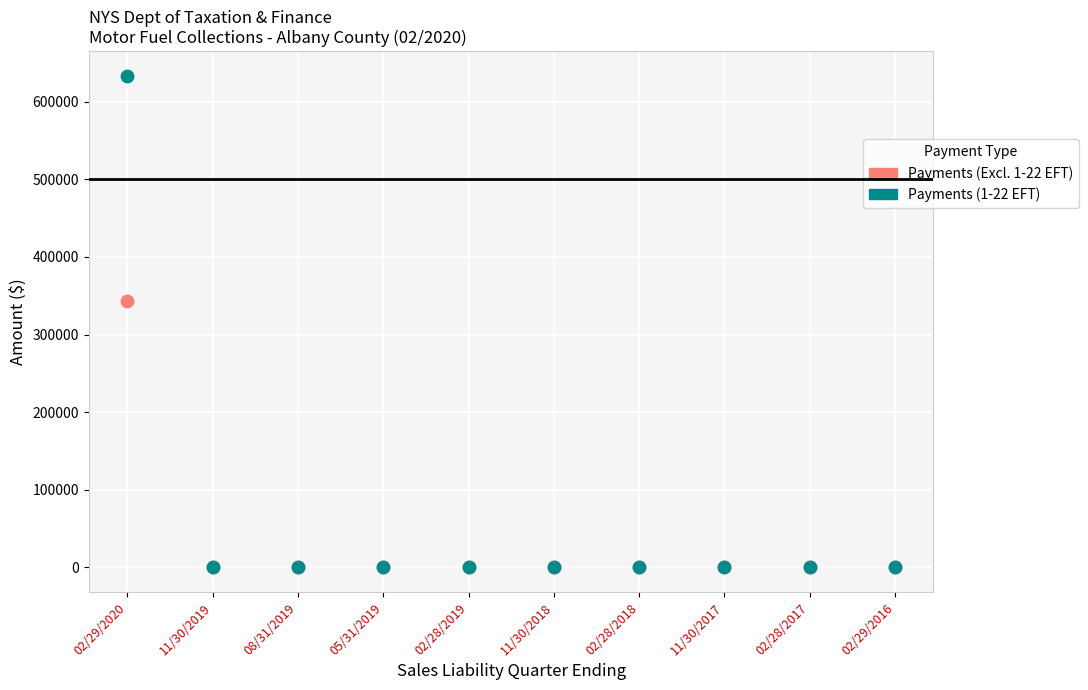

Which series has the widest spread of Y values?

Payments (1-22 EFT)